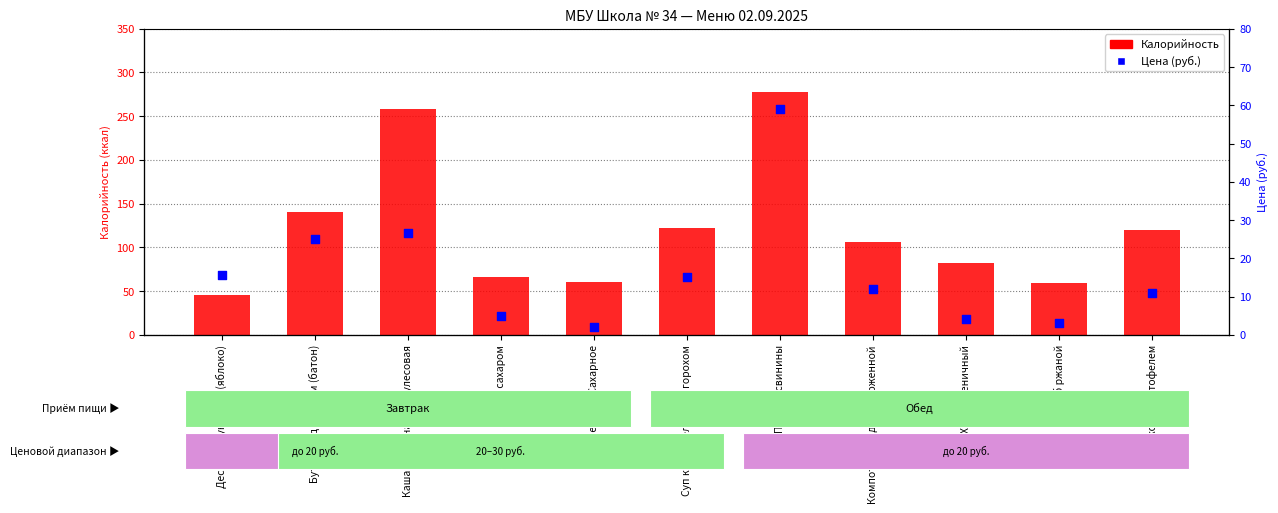

At which category is the sum across all series the highest?

Плов из свинины